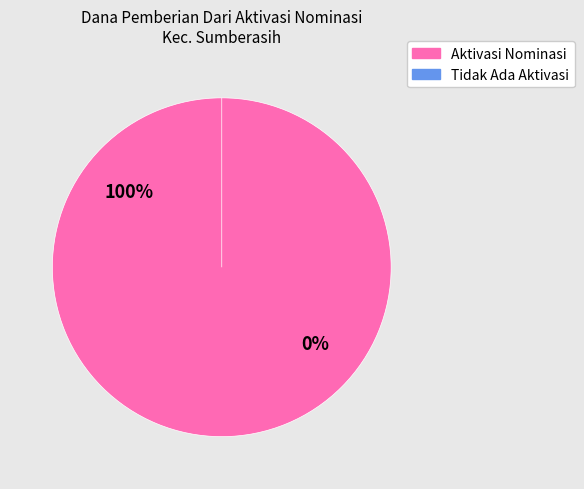

Which category has the biggest portion of the pie?

SD NEGERI MUNENG LERES III